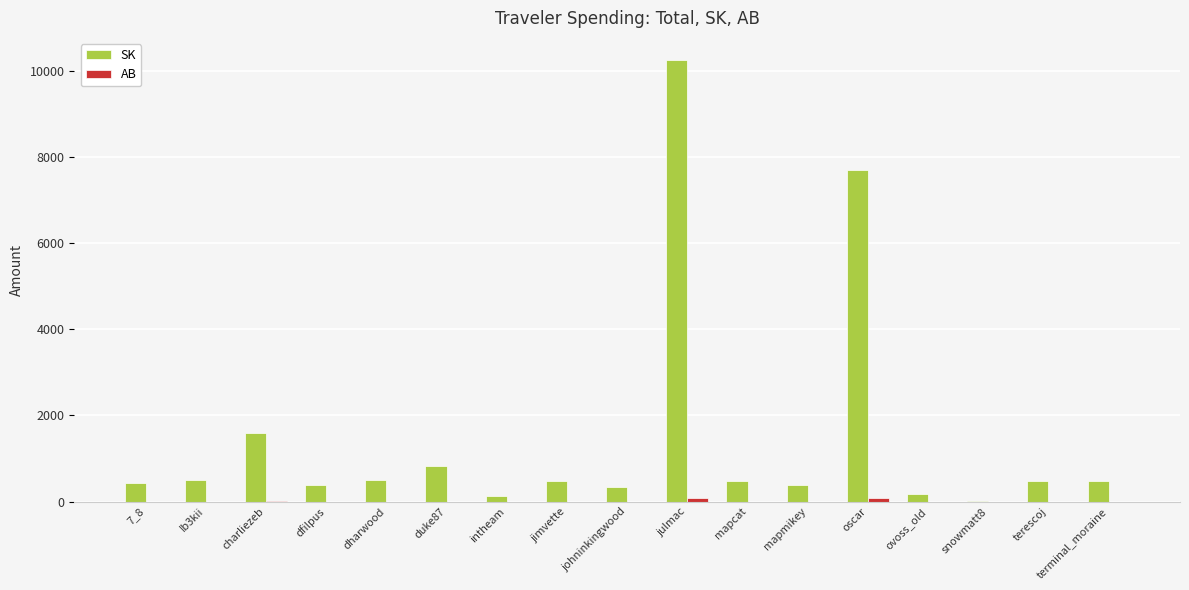

What is the sum of all SK values?

25113.3